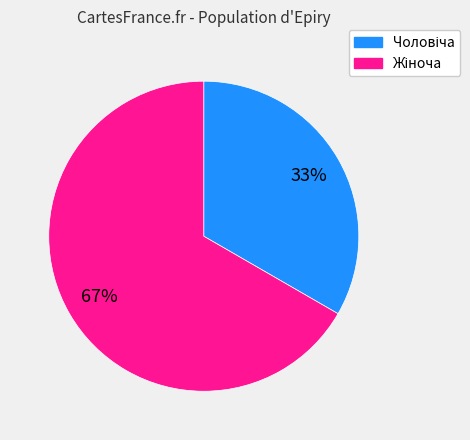

To the nearest percent, what is the average slice percentage?

50%